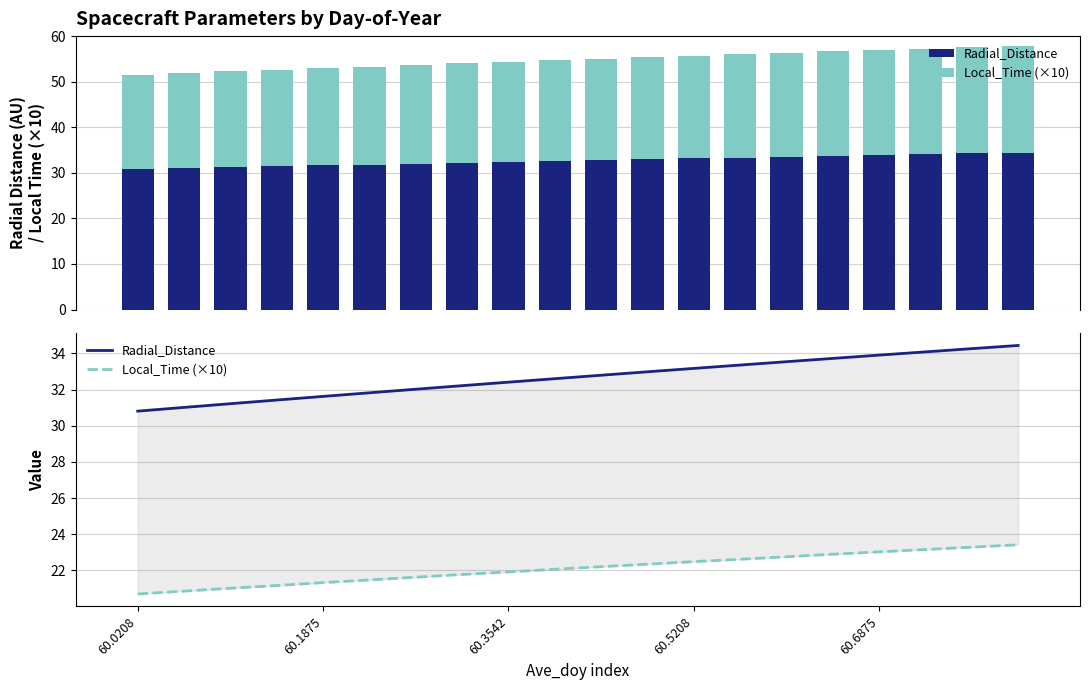

List the series in order of their overall mean, lowest first.

Local_Time (×10), Radial_Distance